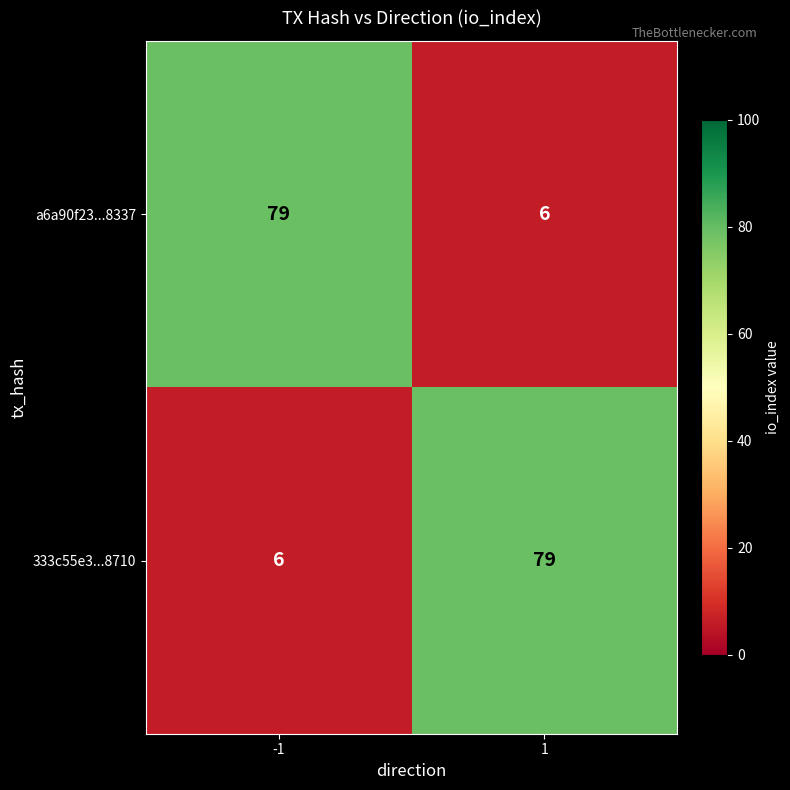

How many series are shown in this chart?

2